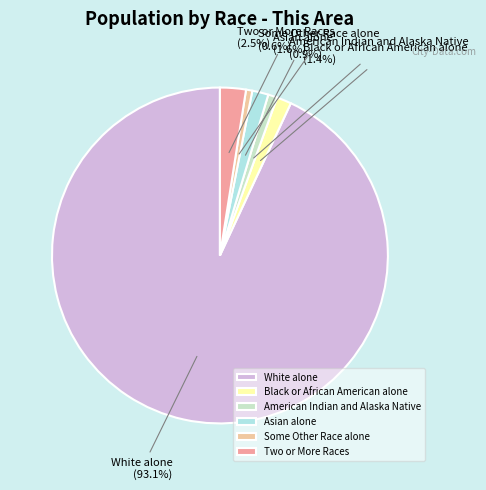

Do American Indian and Alaska Native and Some Other Race alone together represent more than half of the pie?

No